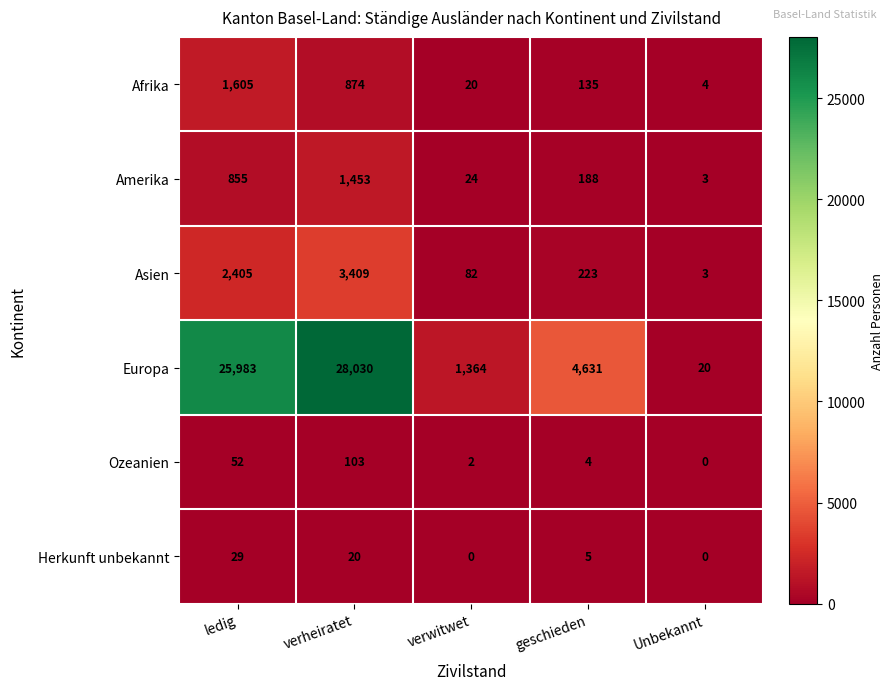

What is the spread (max minus min) of values at geschieden?

4627